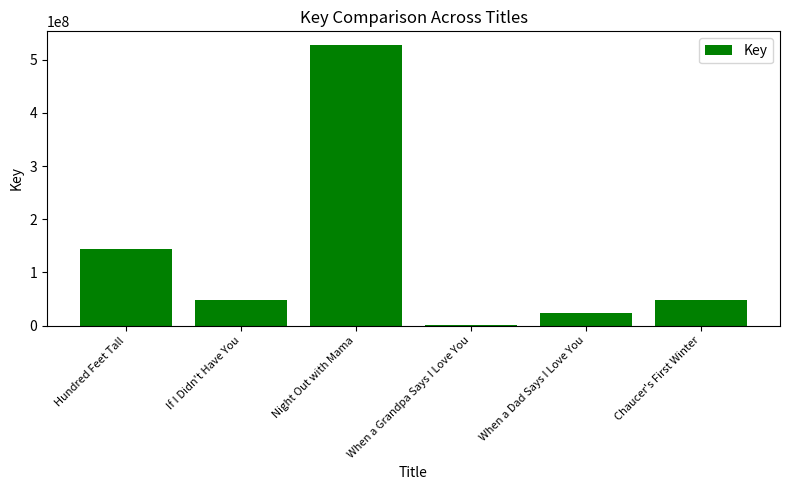

Where is the data nearest to the value 263957114?

Hundred Feet Tall